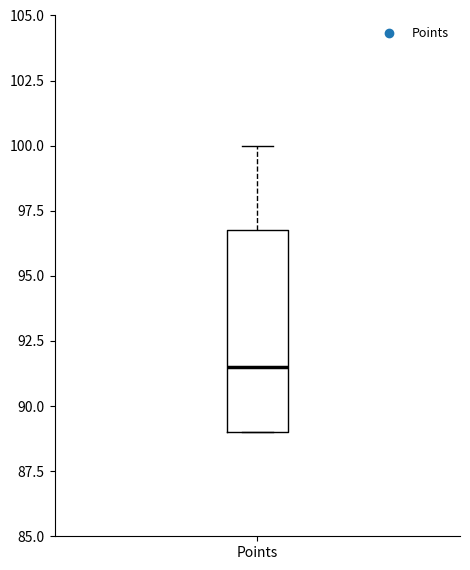

Where does the median line of the box for Points sit on the y-axis? The values are not printed on the chart, so give them approximately, as read against the axis.

91.5